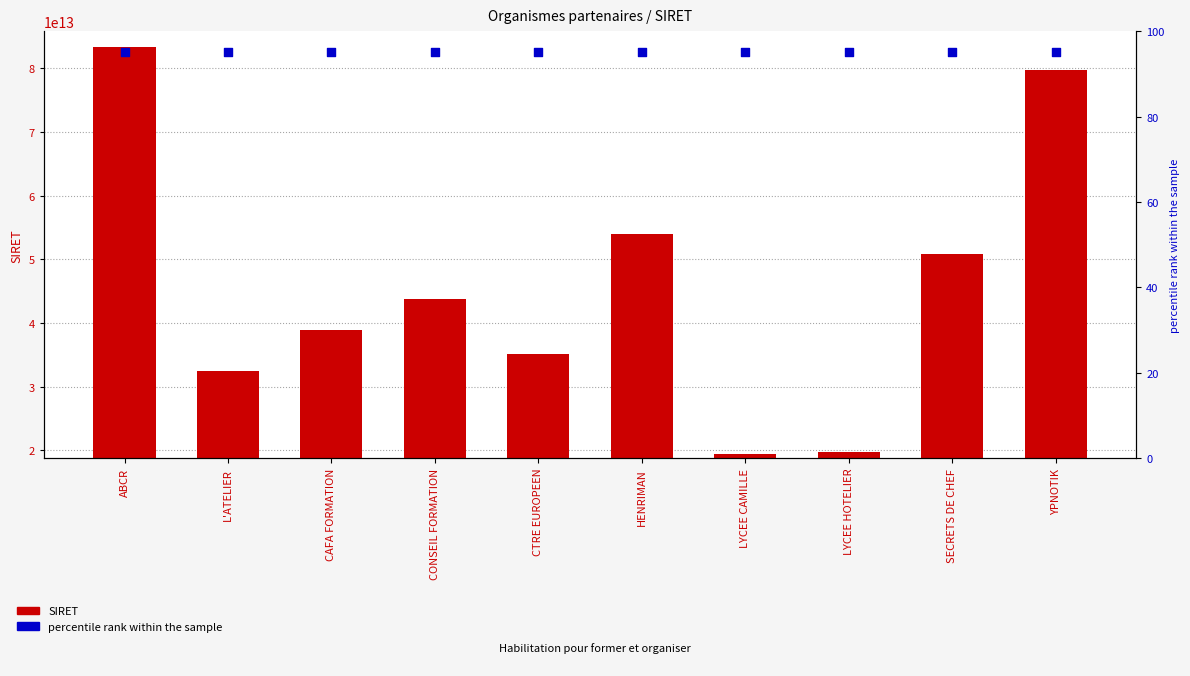

Is the value of percentile rank within the sample at SECRETS DE CHEF greater than the value of SIRET at HENRIMAN?

No